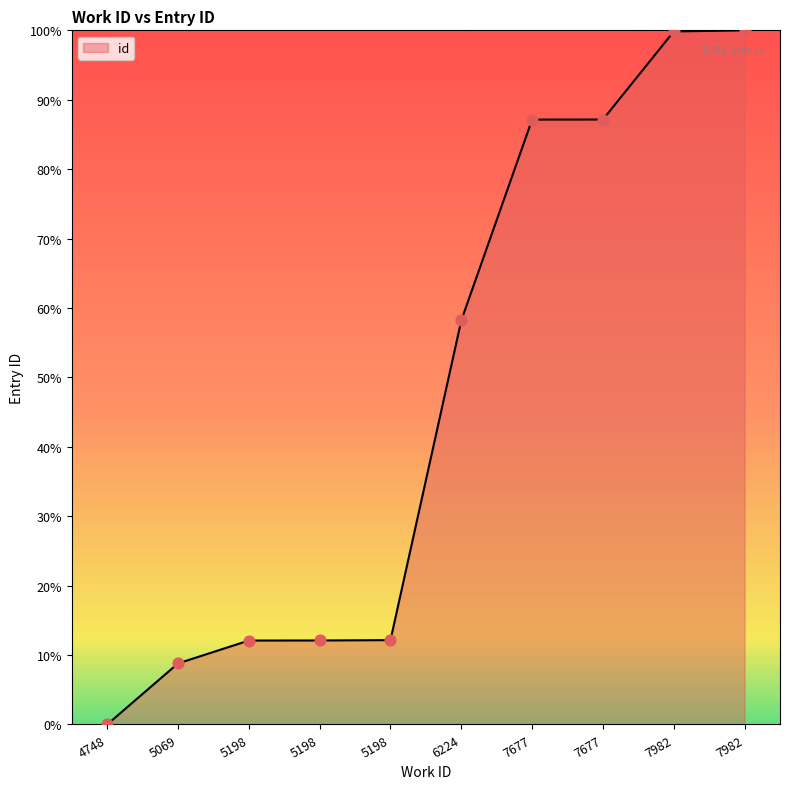

What is the change in value from 5069 to 7982?

+91.0